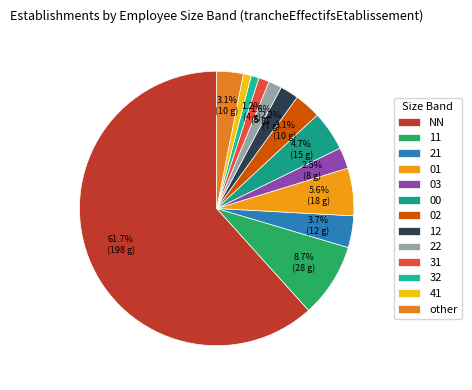

Count the number of slices in the pie.

13